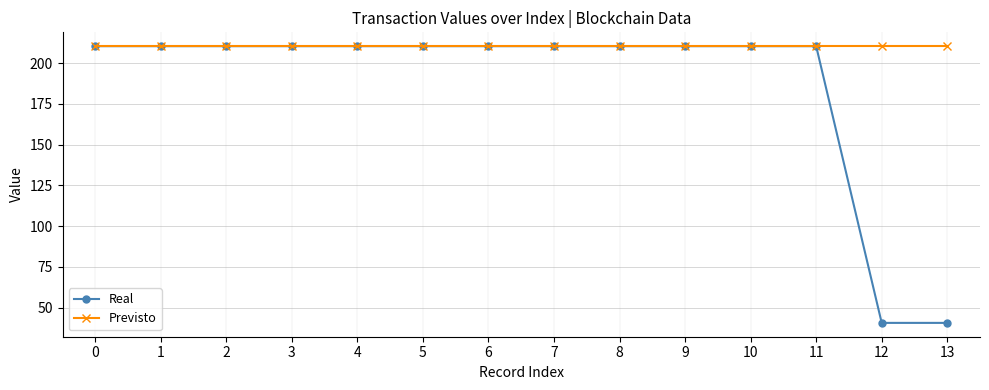

Reading left to right, transcribe all the data shown in this chart.

Real: 210.4	210.4	210.4	210.4	210.4	210.4	210.4	210.4	210.4	210.4	210.4	210.4	40.6	40.6
Previsto: 210.4	210.4	210.4	210.4	210.4	210.4	210.4	210.4	210.4	210.4	210.4	210.4	210.4	210.4